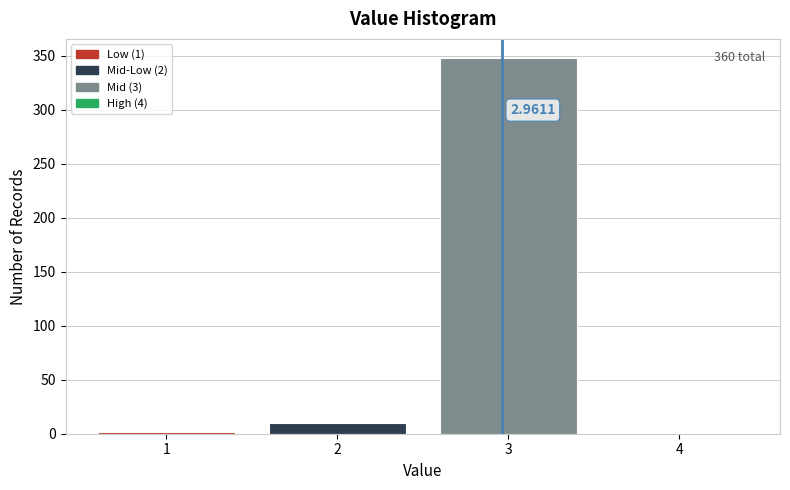

Which range on the x-axis has the tallest bar?

2.5 to 3.5